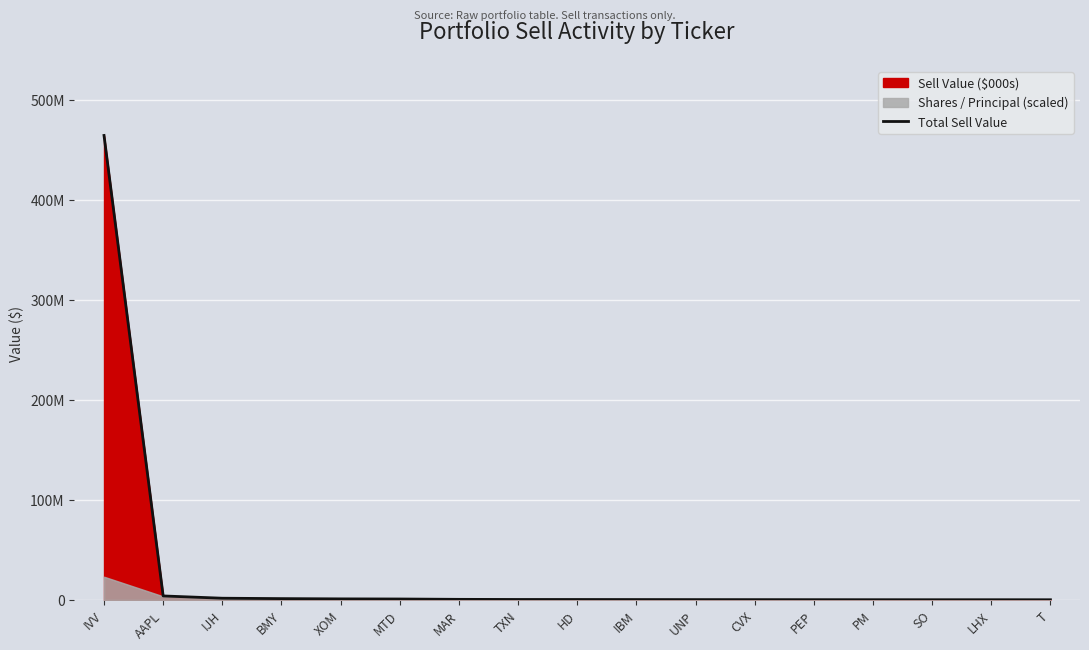

What is the label of the 5th point from the right?

PEP